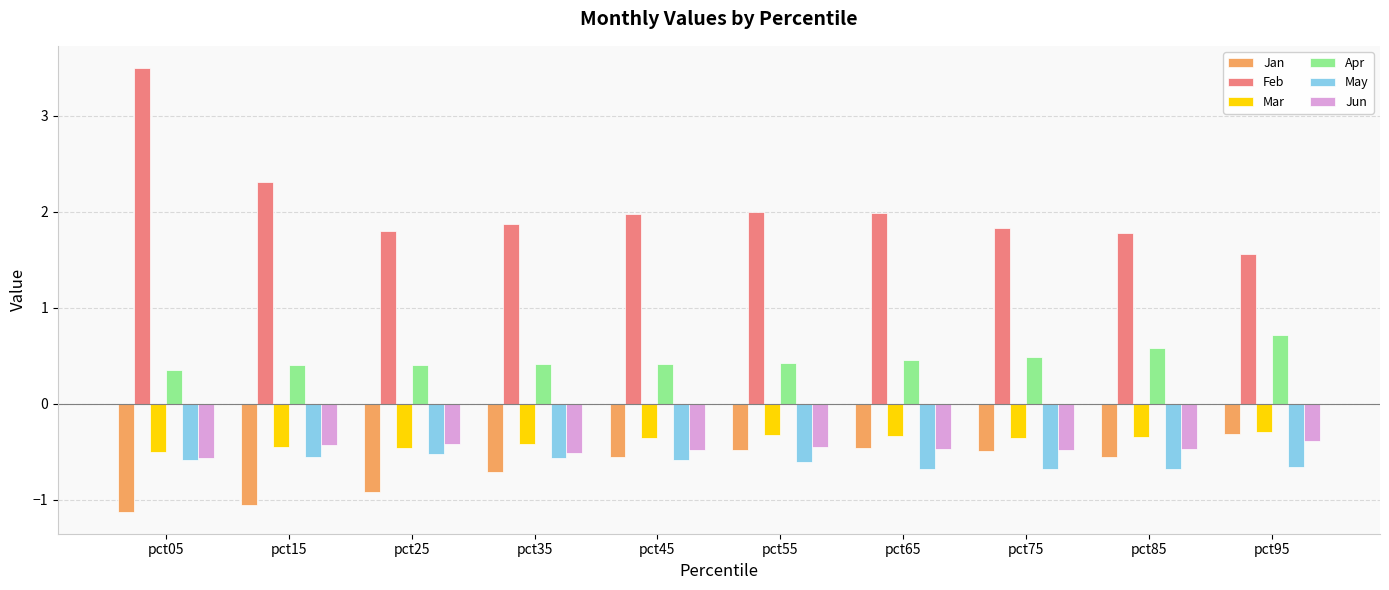

What is the difference between the maximum and minimum values in the Jan series?

0.8